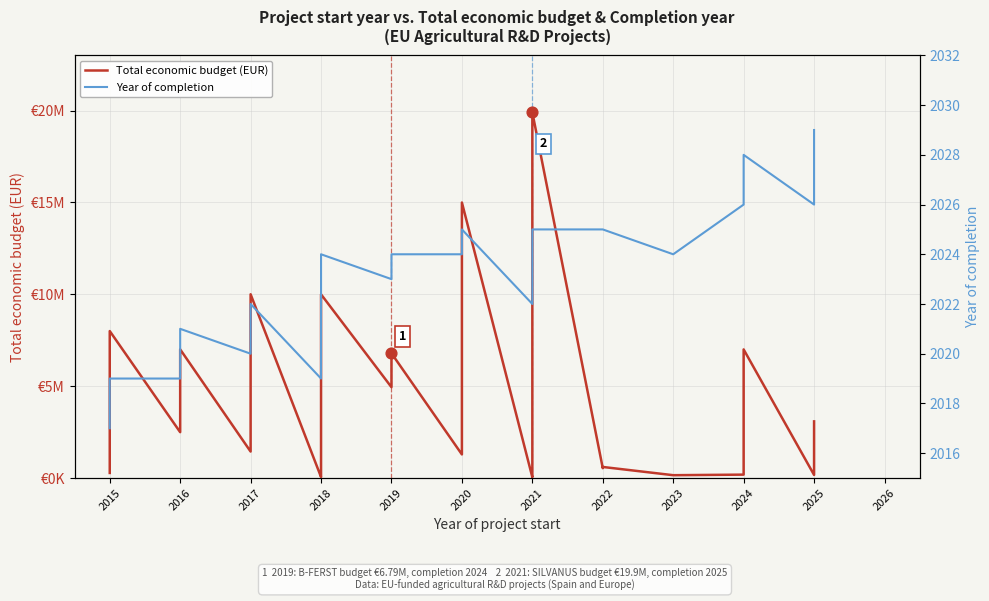

Which series contains the lowest Y value?

Year of completion